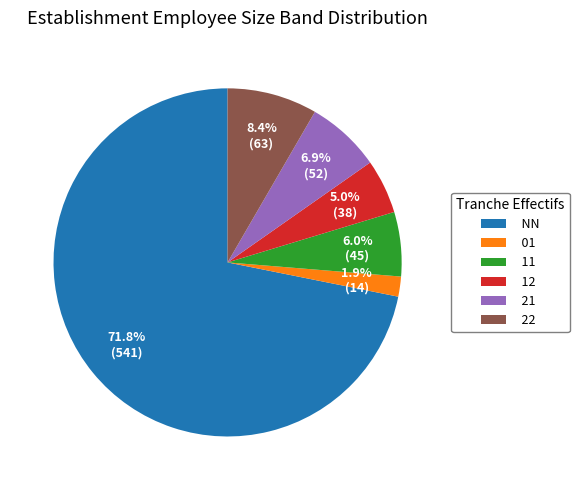

What is the smallest slice in the pie chart?

01